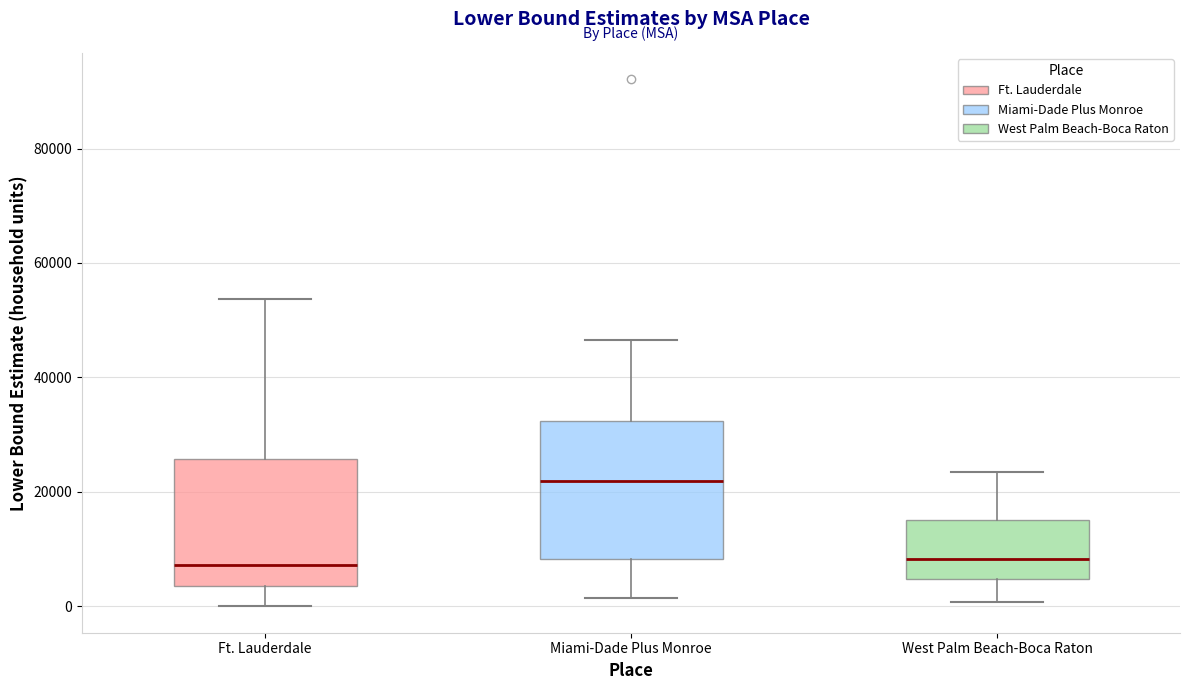

Where is the upper edge of the box for Miami-Dade Plus Monroe on the y-axis? The values are not printed on the chart, so give them approximately, as read against the axis.

32000